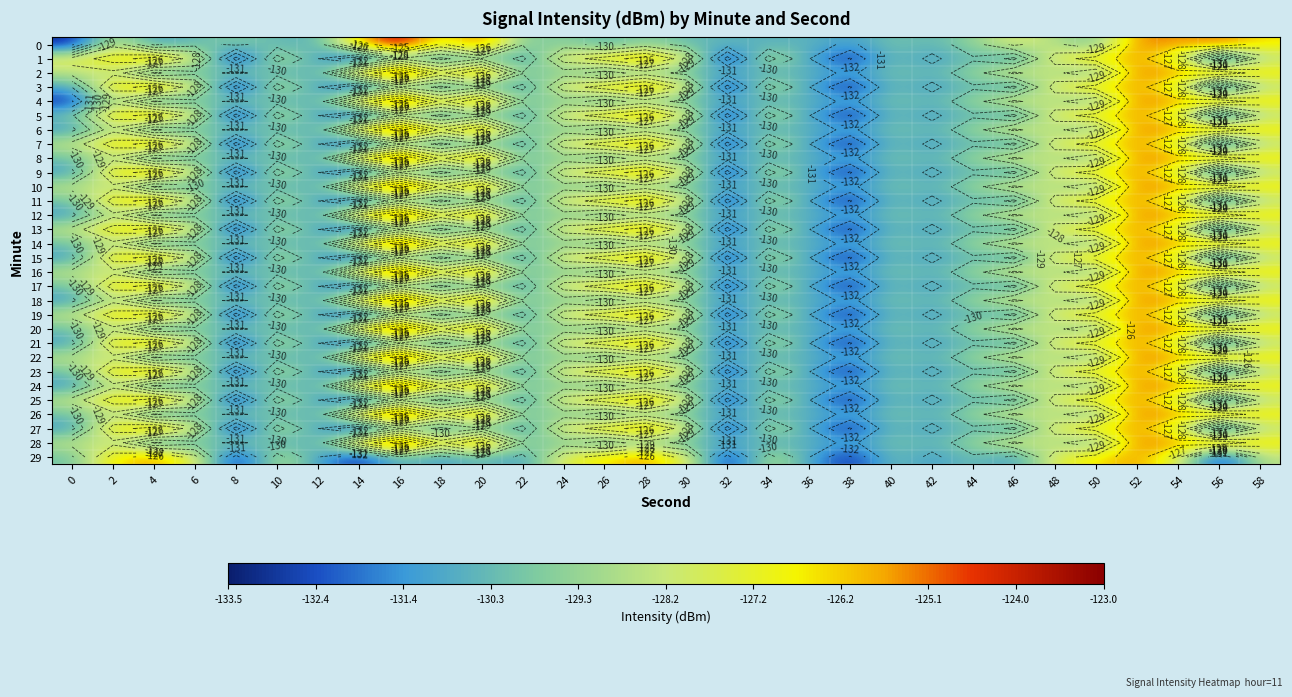

The value of 4 at 20 is -27.4. True or false?

False